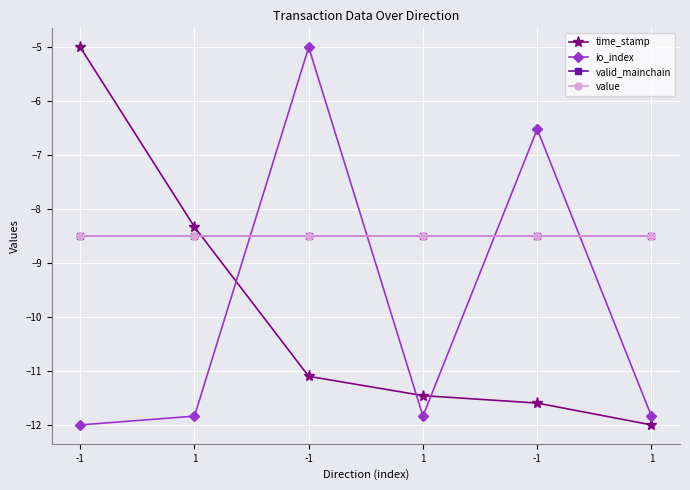

Is this an area chart (filled region under the line)?

No